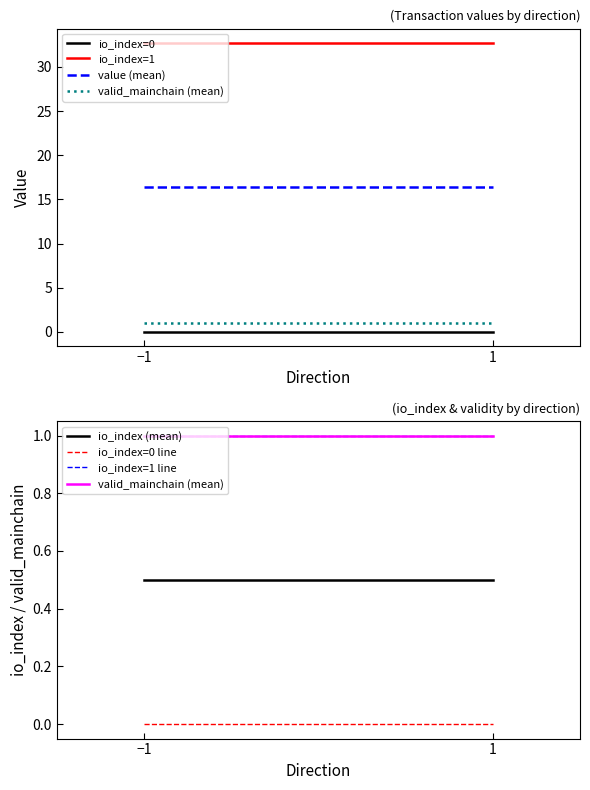

Where is io_index nearest to the value 0?

-1